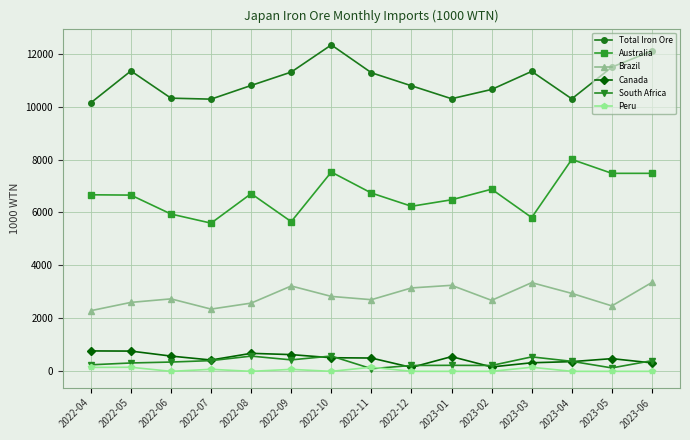

At which label does Australia reach its peak?

2023-04